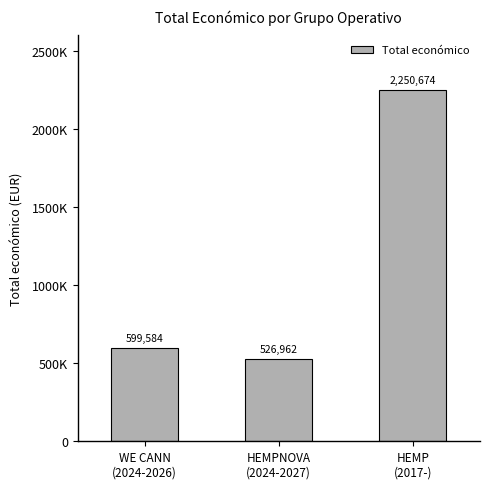

At which category does the chart reach its minimum across all series?

HEMPNOVA
(2024-2027)